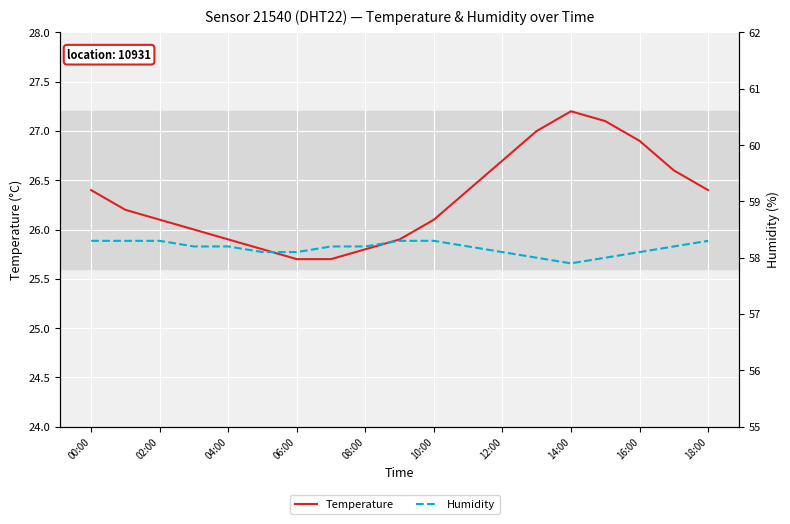

At how many categories does at least one series exceed 38?

19